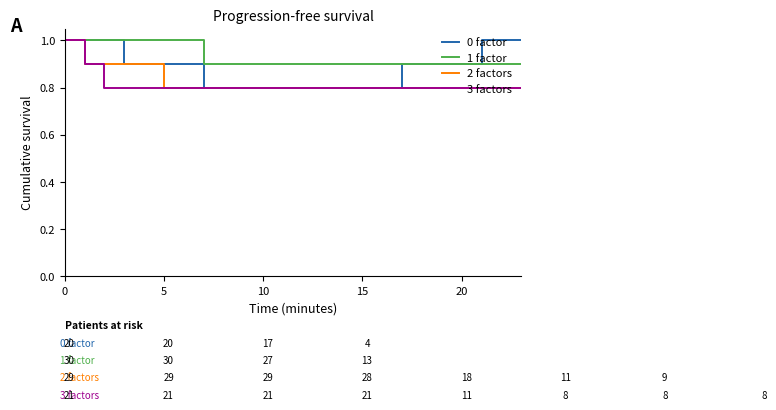

How many lines are shown in the chart?

4